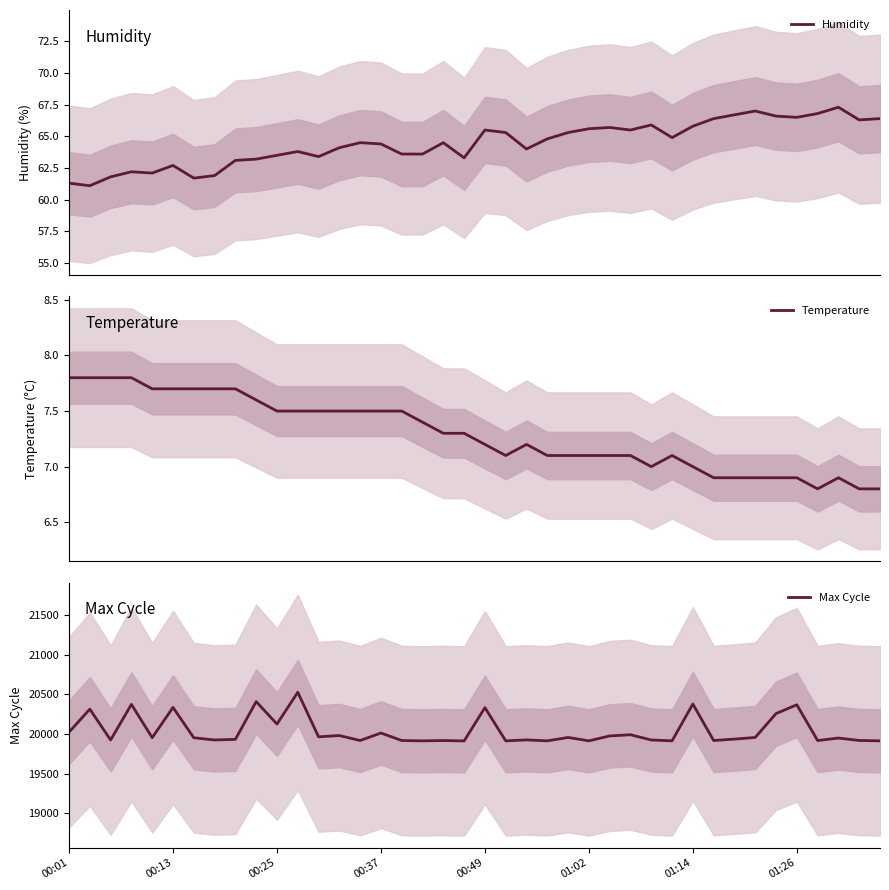

Does the chart display data point markers on the line(s)?

No